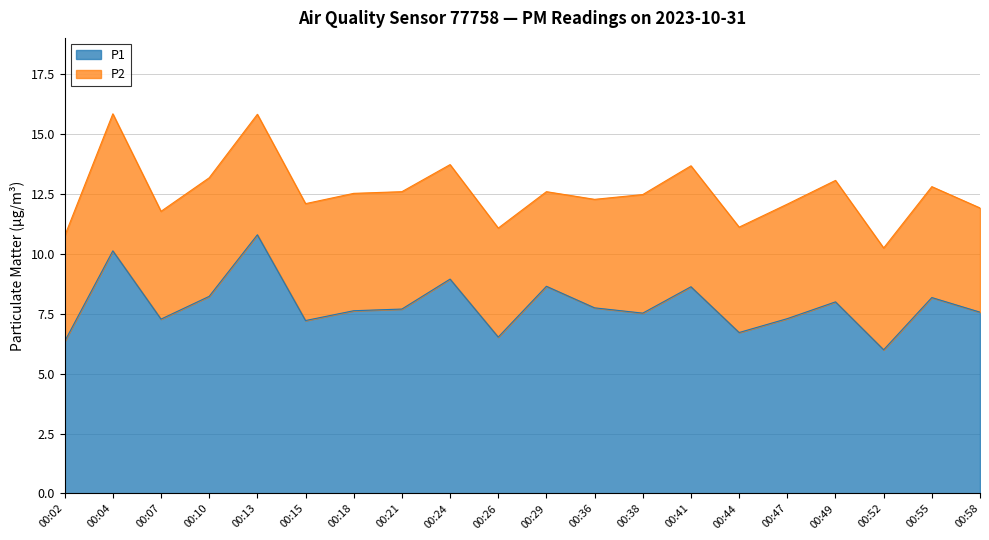

How many values are below 7?

4